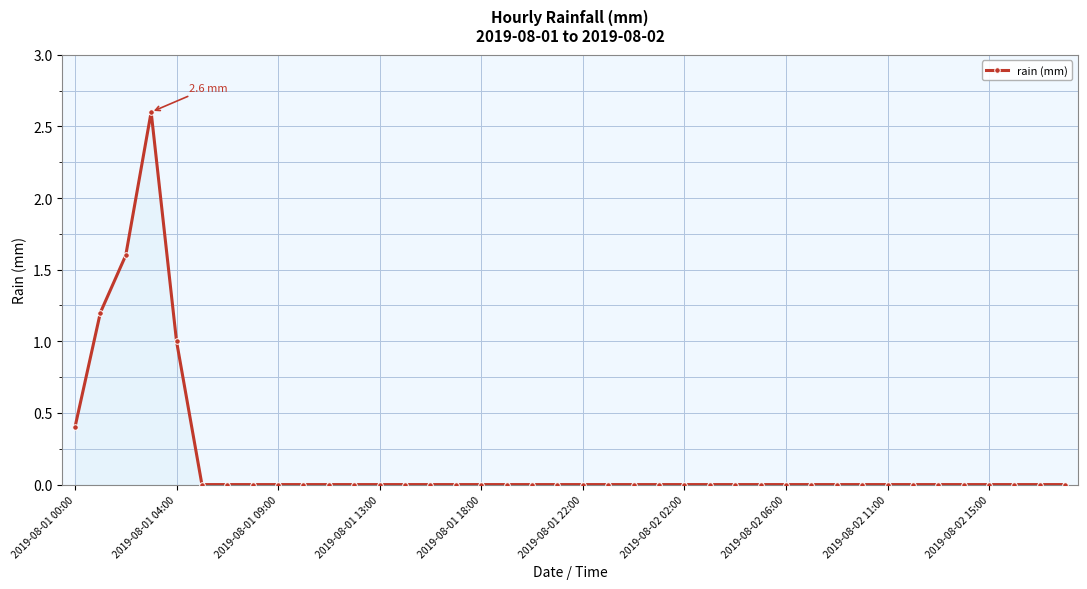

How many lines are shown in the chart?

1